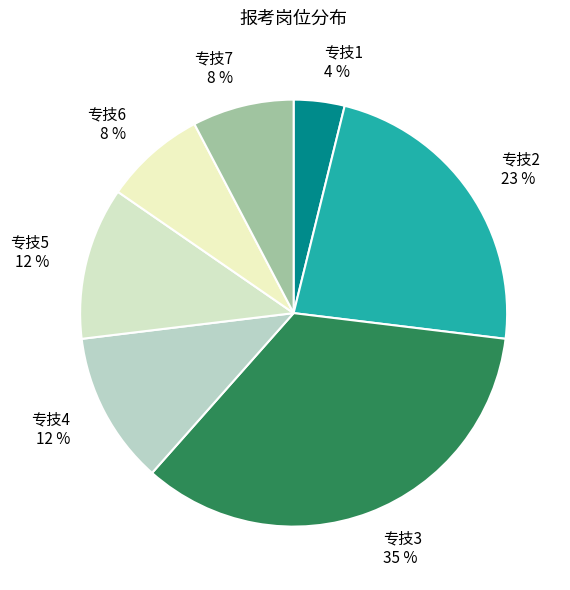

Count the number of slices in the pie.

7